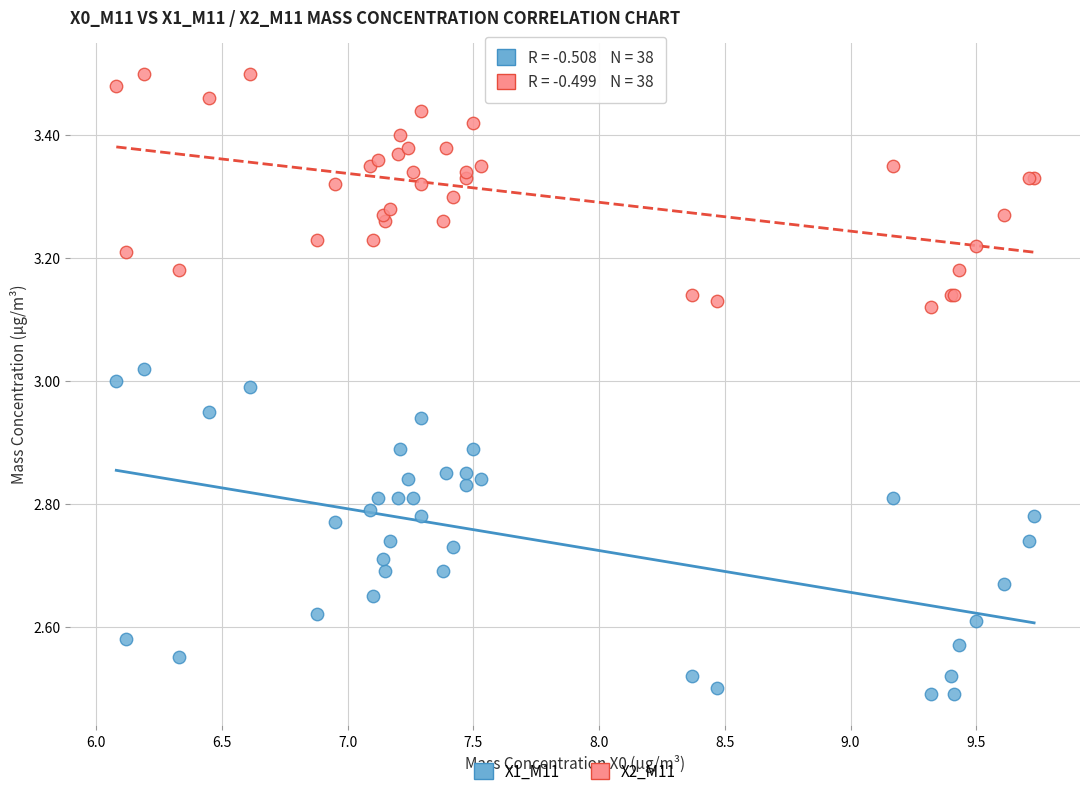

Which series has the largest Y range (max minus min)?

X1_M11